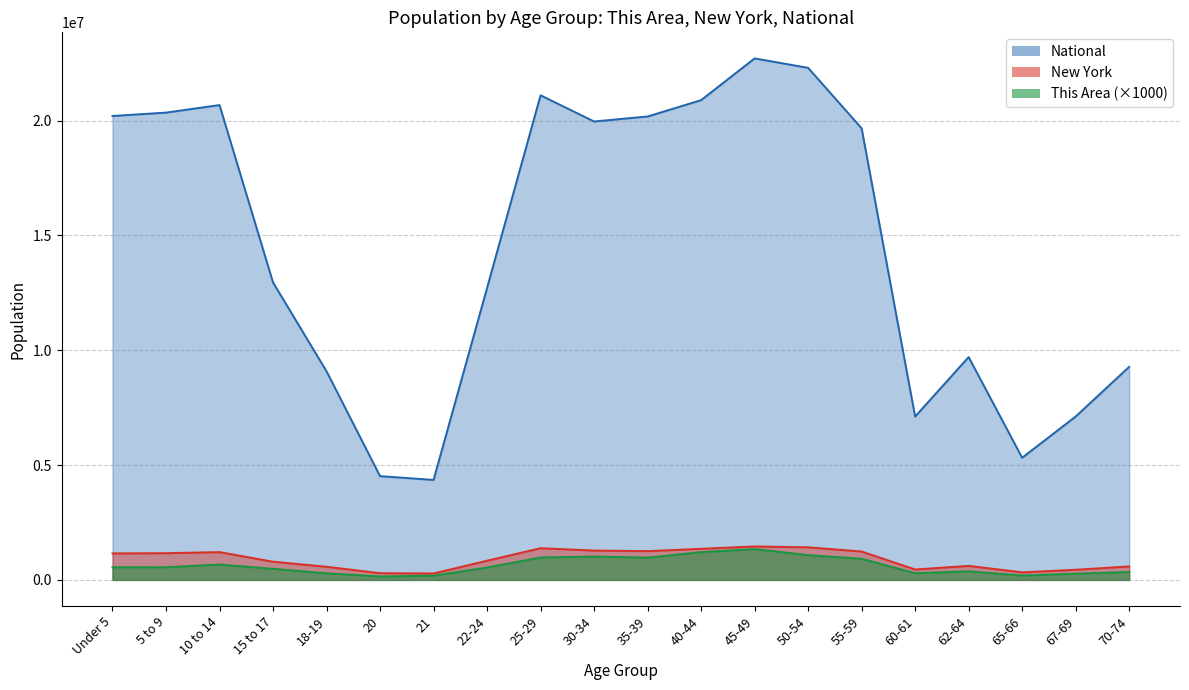

Reading left to right, list all the values displayed in this chart.

This Area: Under 5=554000	5 to 9=553000	10 to 14=670000	15 to 17=486000	18-19=289000	20=151000	21=185000	22-24=540000	25-29=978000	30-34=1018000	35-39=972000	40-44=1209000	45-49=1344000	50-54=1081000	55-59=921000	60-61=295000	62-64=376000	65-66=191000	67-69=271000	70-74=347000
New York: Under 5=1155822	5 to 9=1163955	10 to 14=1211456	15 to 17=793696	18-19=572582	20=293083	21=281596	22-24=836256	25-29=1380177	30-34=1279160	35-39=1254124	40-44=1355893	45-49=1458763	50-54=1419928	55-59=1237408	60-61=453993	62-64=612267	65-66=330160	67-69=443051	70-74=587391
National: Under 5=20201362	5 to 9=20348657	10 to 14=20677194	15 to 17=12954254	18-19=9086089	20=4519129	21=4354294	22-24=12712576	25-29=21101849	30-34=19962099	35-39=20179642	40-44=20890964	45-49=22708591	50-54=22298125	55-59=19664805	60-61=7113727	62-64=9704197	65-66=5319902	67-69=7115361	70-74=9278166